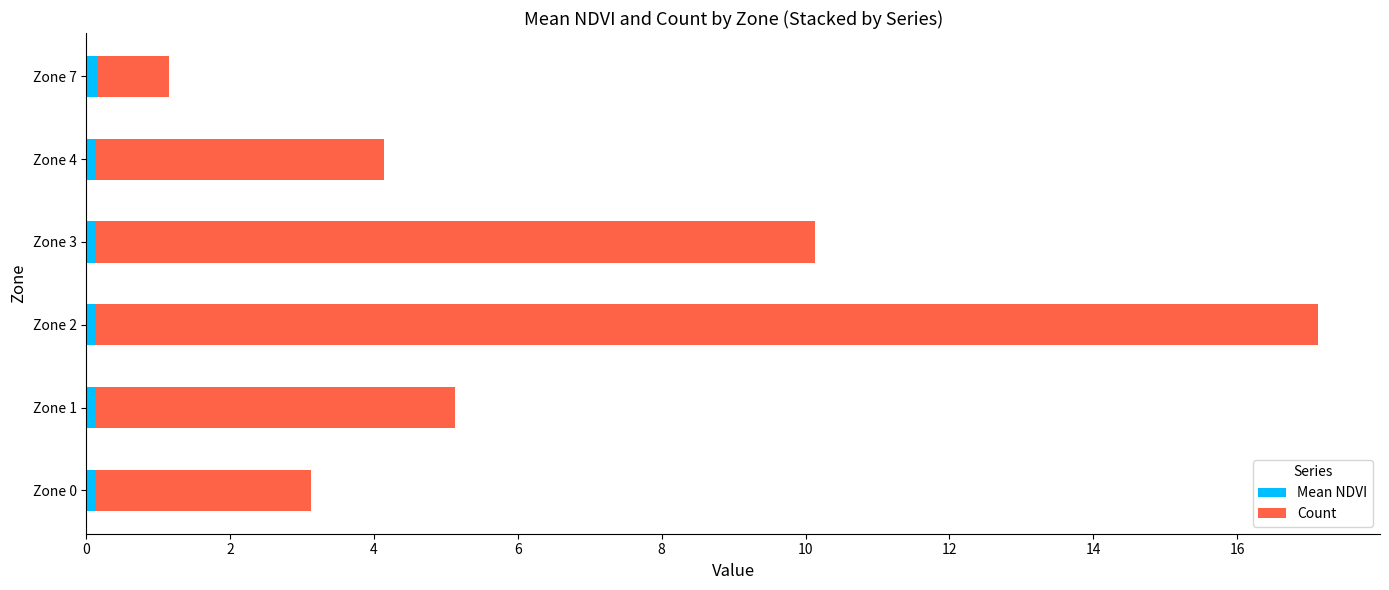

How many series are shown in this chart?

2